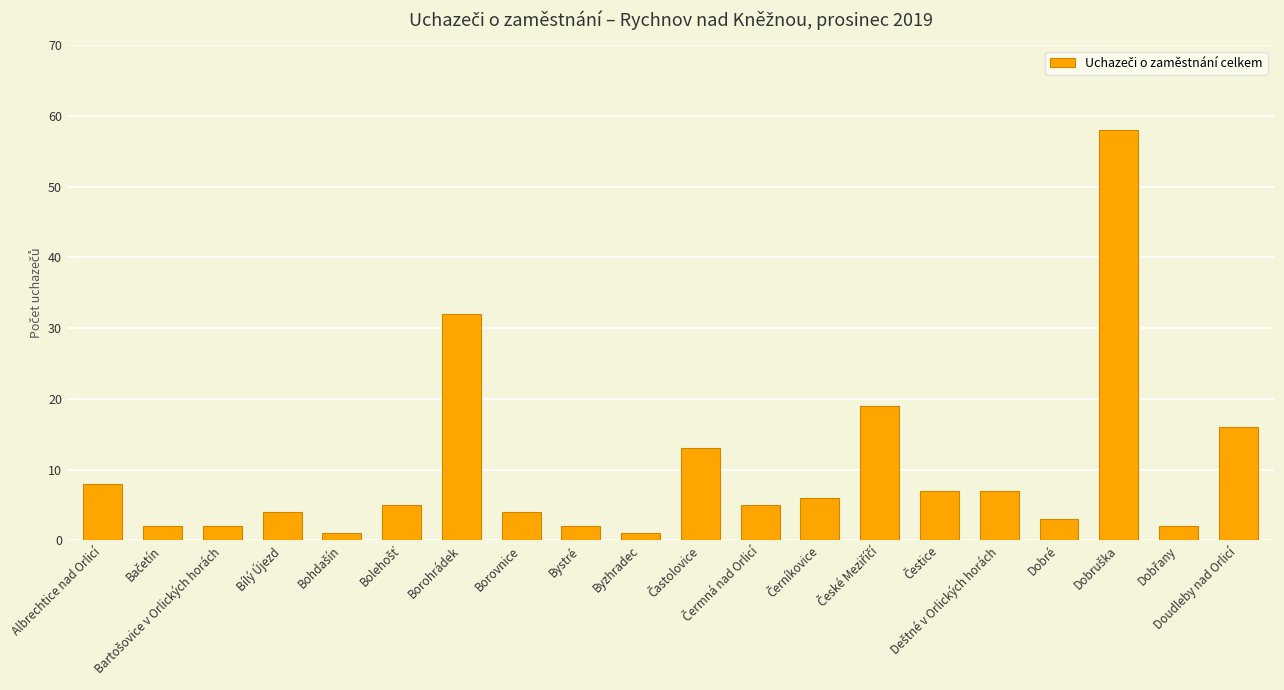

What is the value of the 14th bar from the left?

19